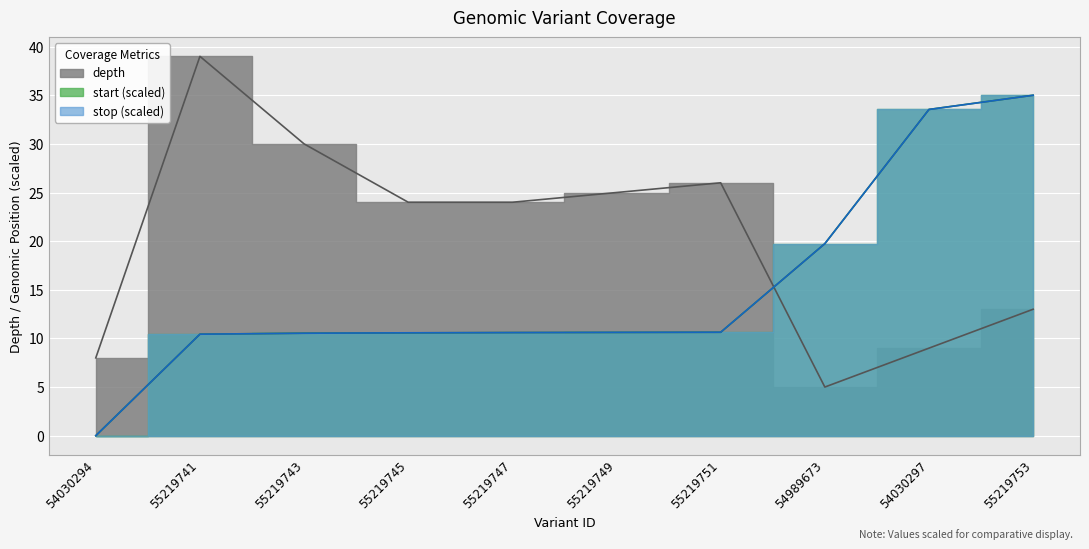

What is the value of the depth point at the 10th from the left?

13.0